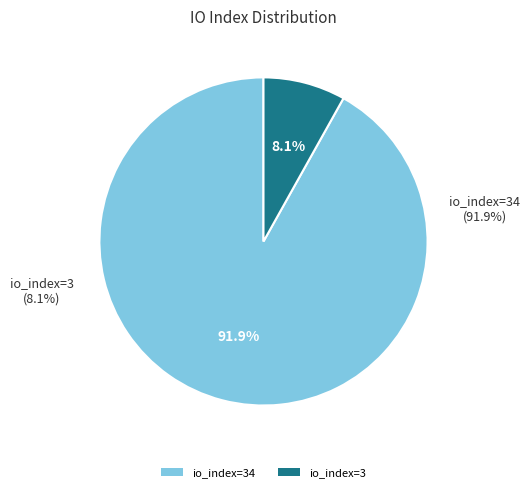

Is it true that io_index=34 is 99% of the pie?

False